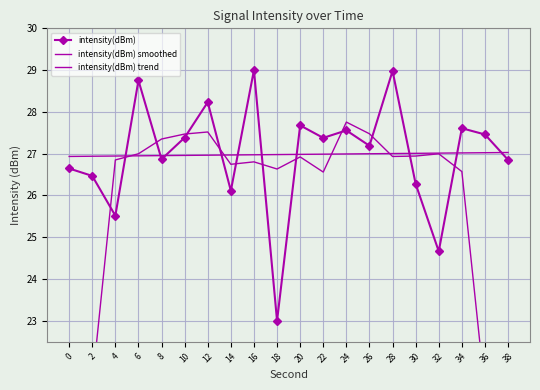

What are all the series names shown in the legend?

intensity(dBm), intensity(dBm) smoothed, intensity(dBm) trend